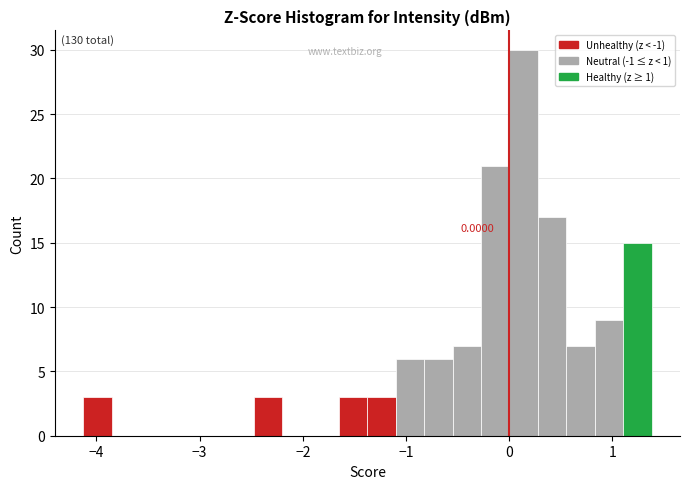

Around what value on the x-axis is the tallest bar? Give the approximate position of its centre, as read against the axis.

0.1